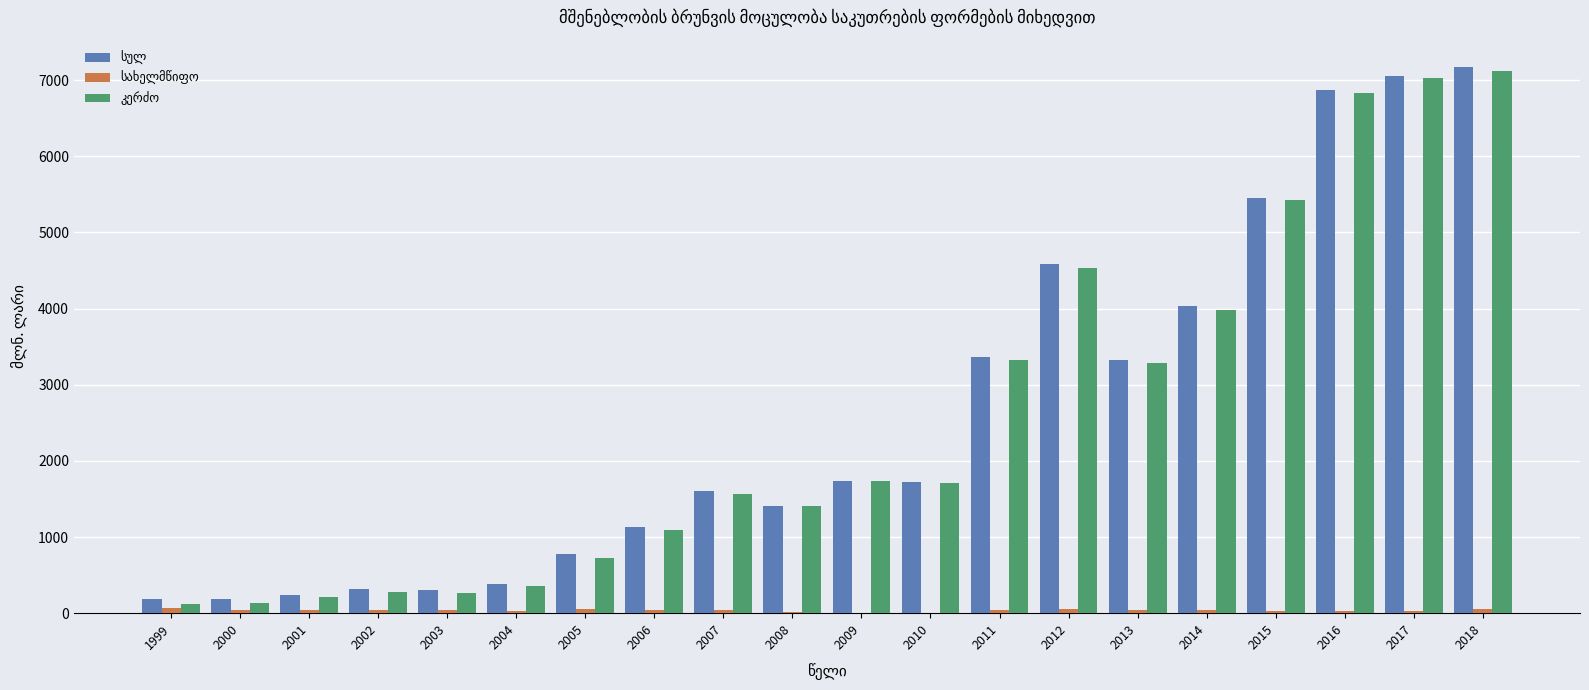

What is the maximum value shown in the chart?

7171.3